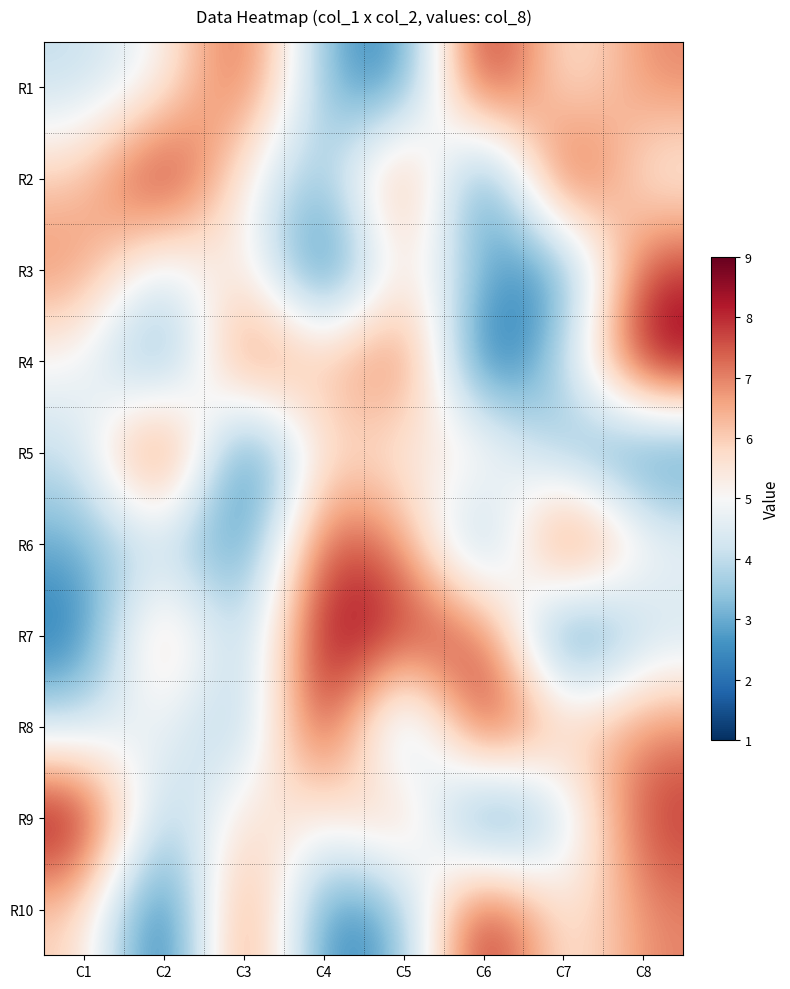

At how many categories does at least one series exceed 4?

8